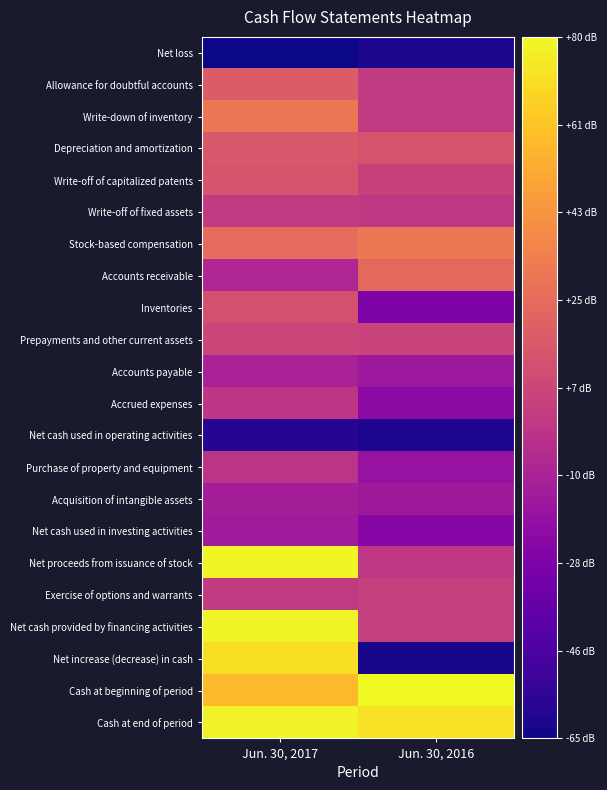

How many distinct data groups are displayed?

22